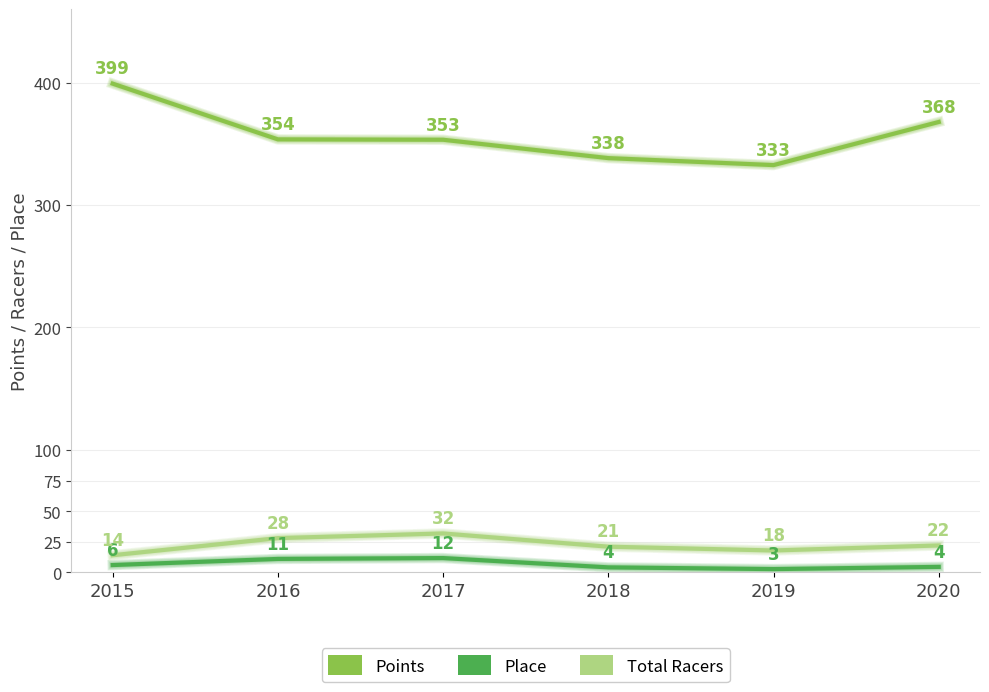

Which series has the largest total across all categories?

Points